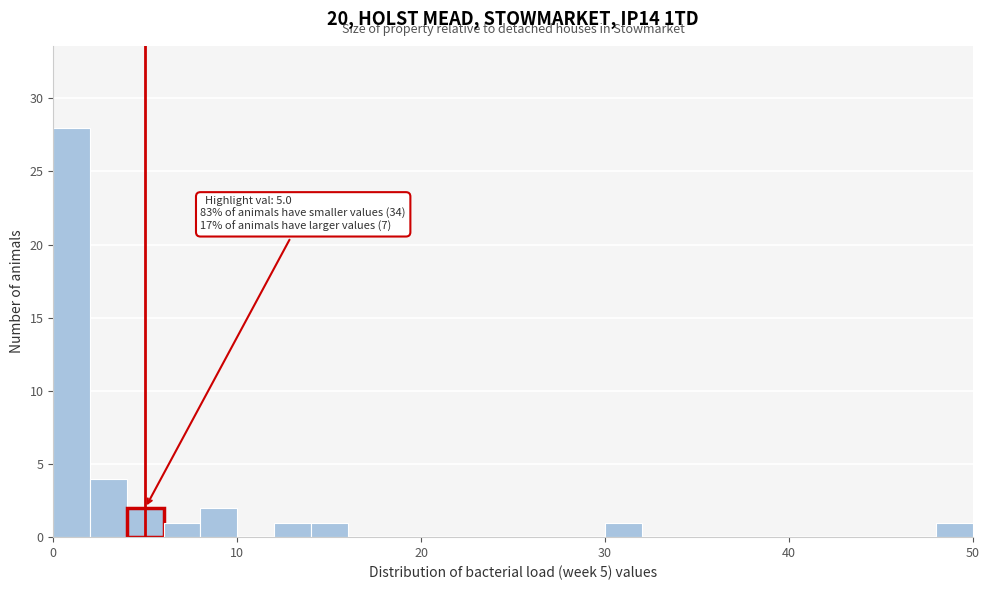

Around what value on the x-axis is the tallest bar? Give the approximate position of its centre, as read against the axis.

1